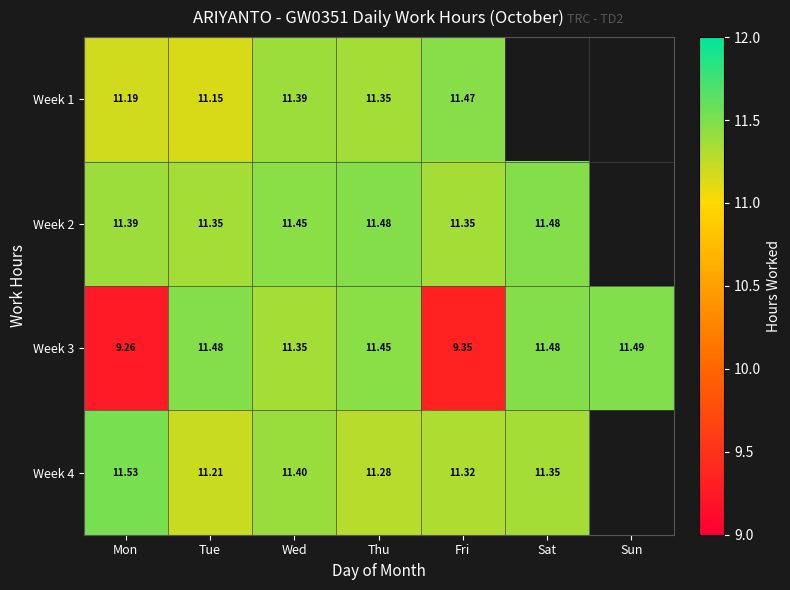

True or false: Week 1 has a value of 17.3 at Wed.

False